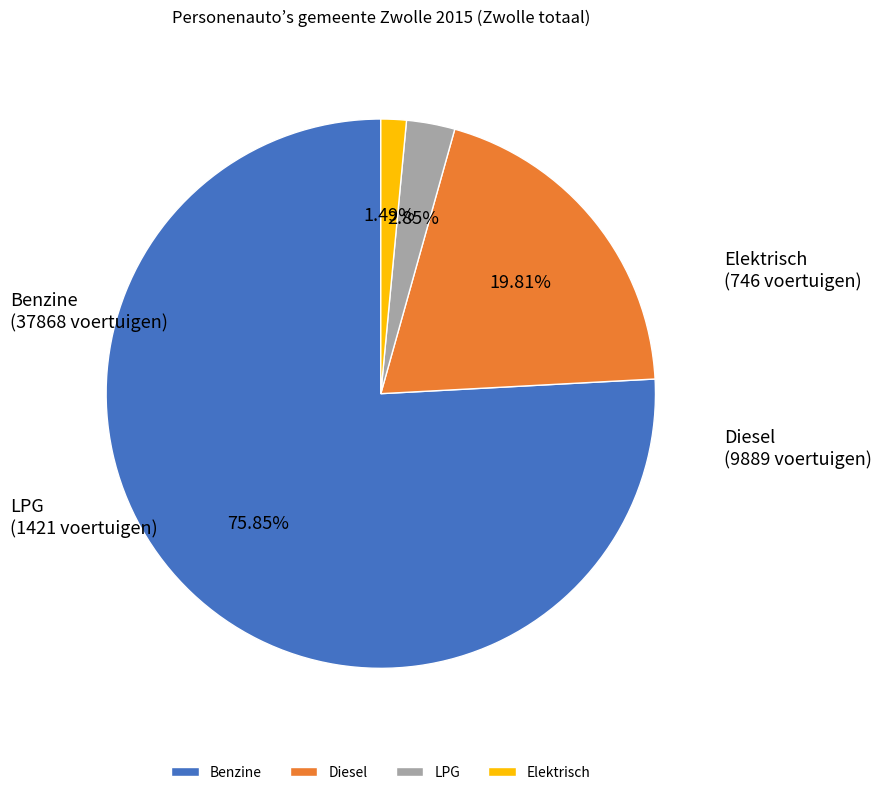

Does any single category account for the majority?

Yes